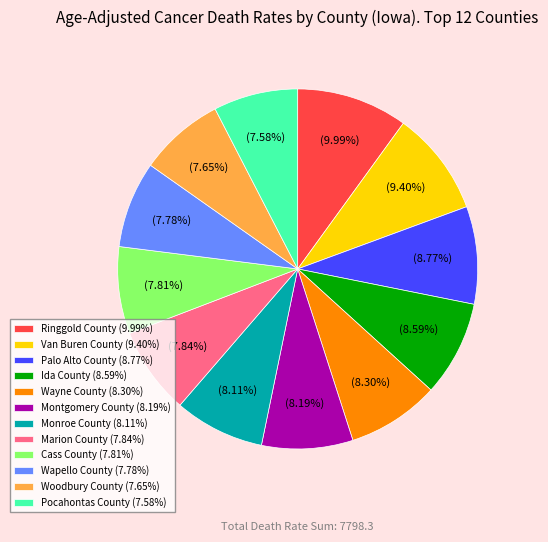

How many slices are in this pie chart?

12